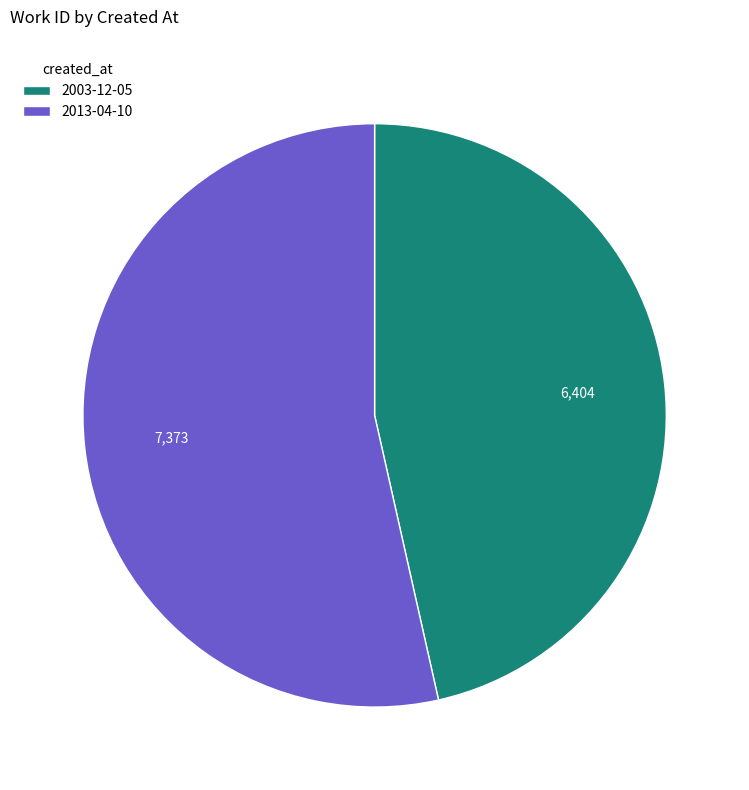

What is the ratio of the value at 2013-04-10 to the value at 2003-12-05?

1.2